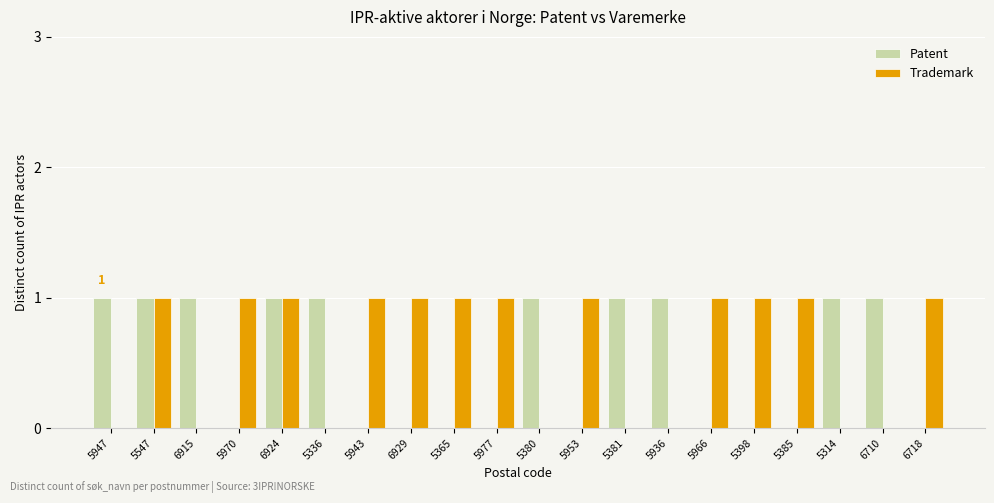

Which series has the largest total across all categories?

Trademark